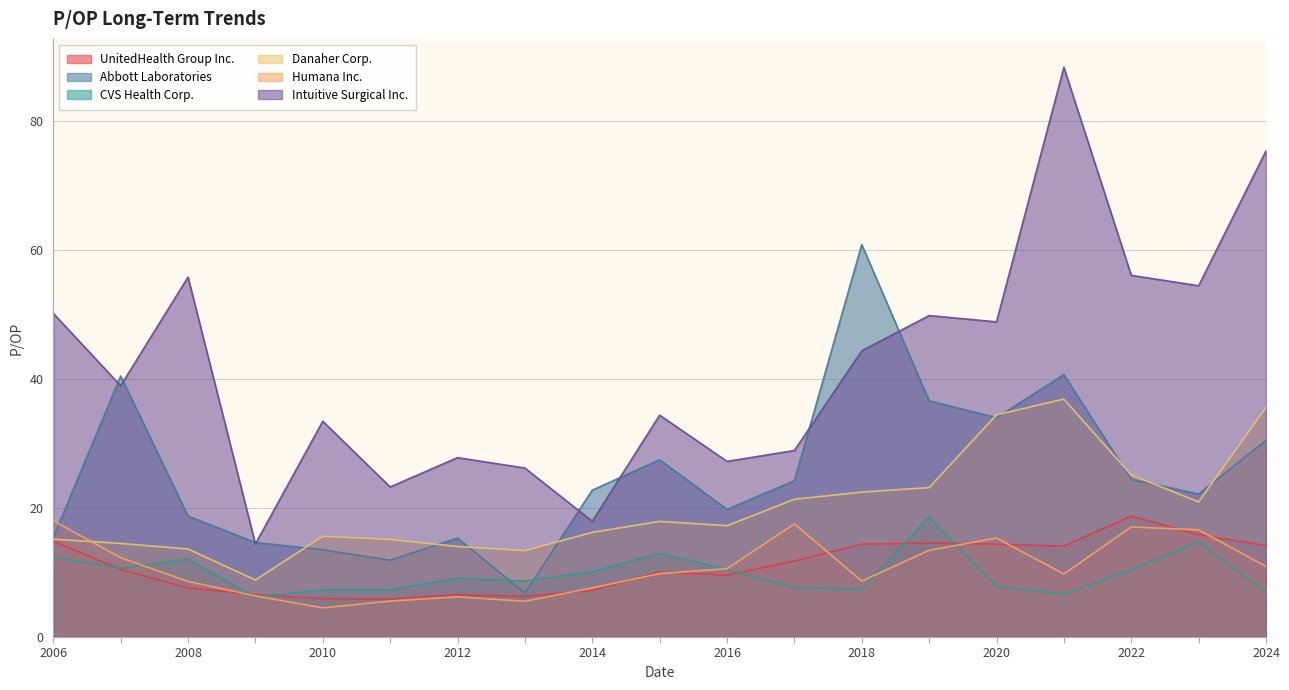

At 2015-02-10, list the series in order from largest to smallest.

Intuitive Surgical Inc., Abbott Laboratories, Danaher Corp., CVS Health Corp., UnitedHealth Group Inc., Humana Inc.